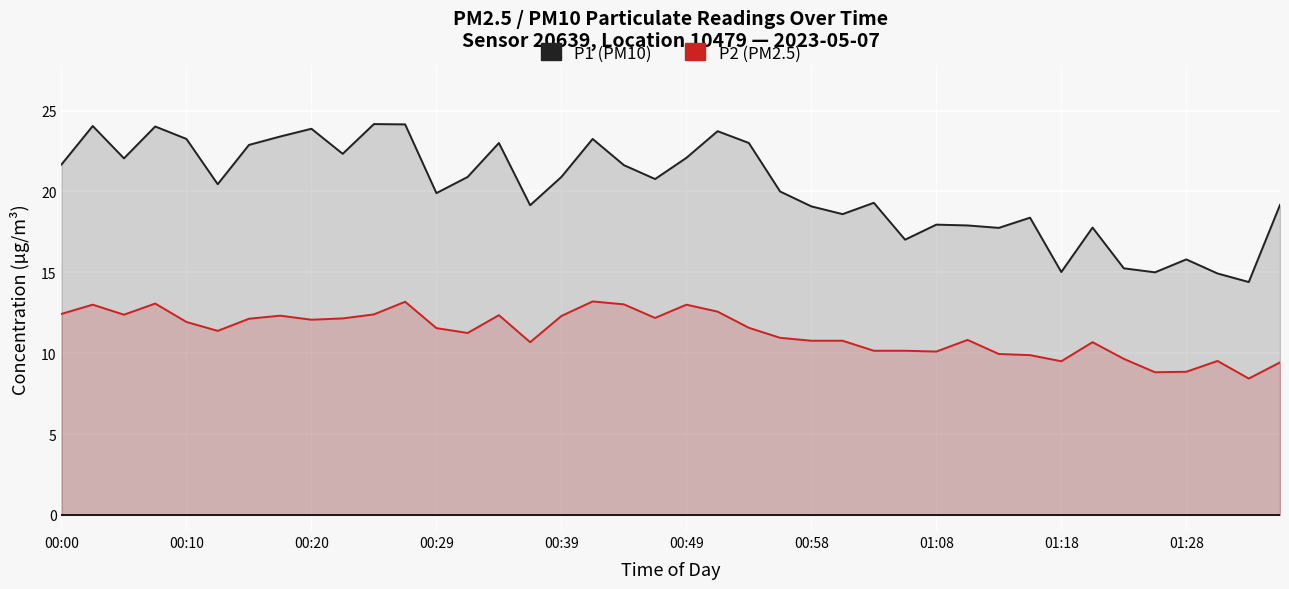

True or false: P2 (PM2.5) and P1 (PM10) intersect in this chart.

False